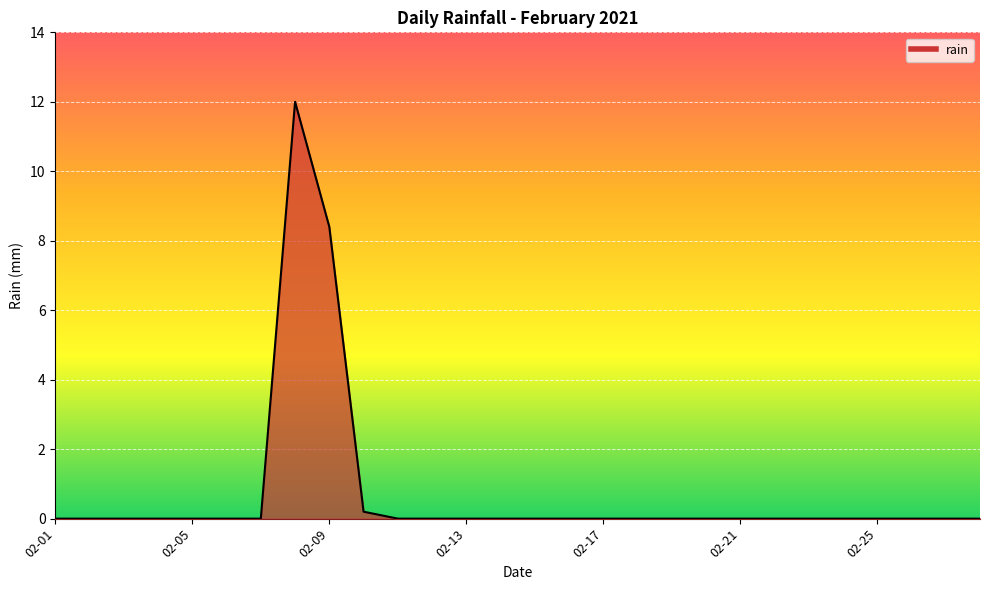

What is the maximum value shown in the chart?

12.0